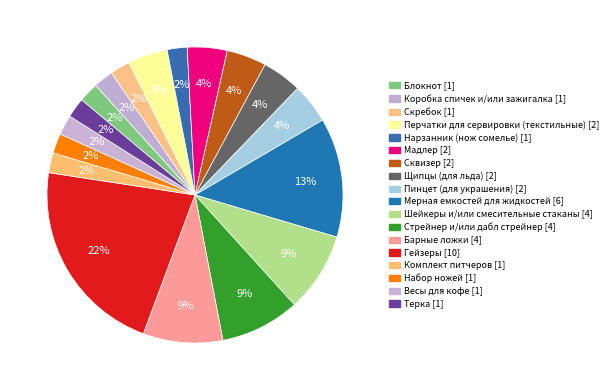

How many segments does this pie chart have?

18